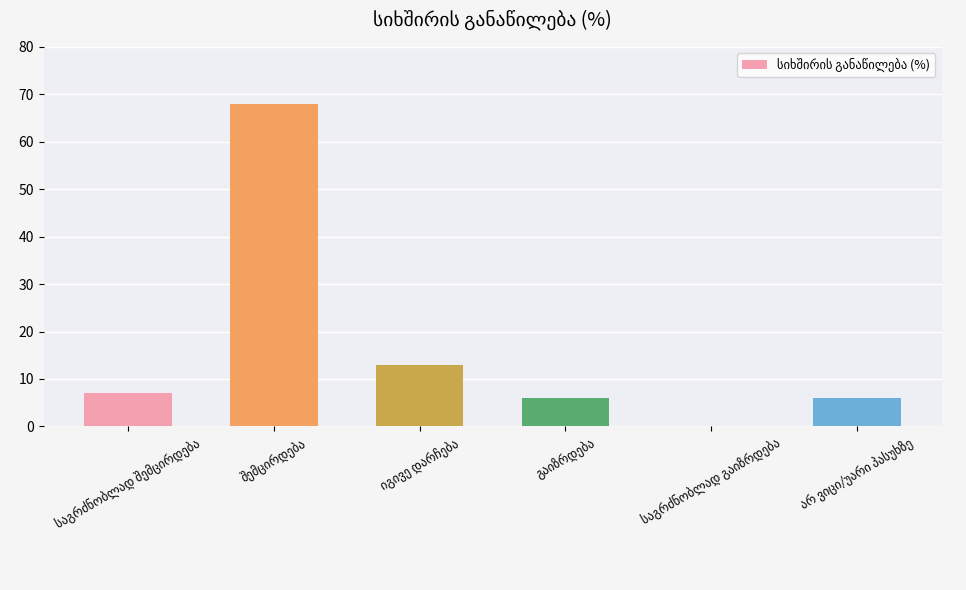

What is the greatest value displayed?

68